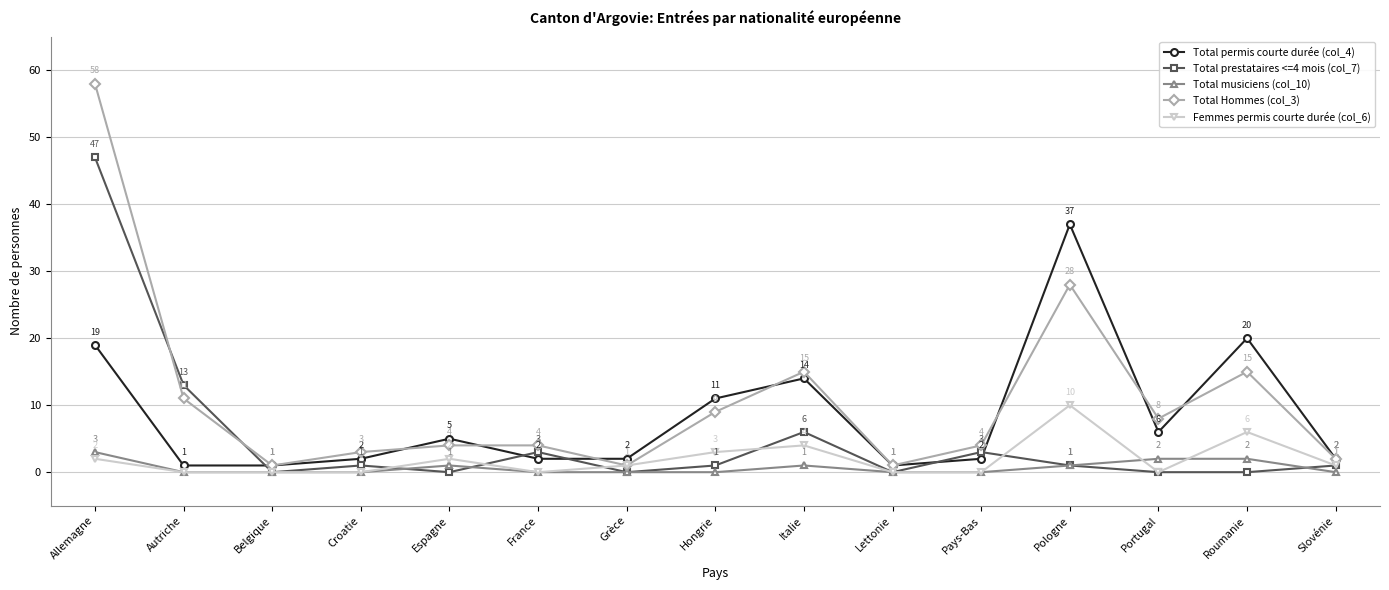

Which series has the largest range (max minus min)?

Total Hommes (col_3)